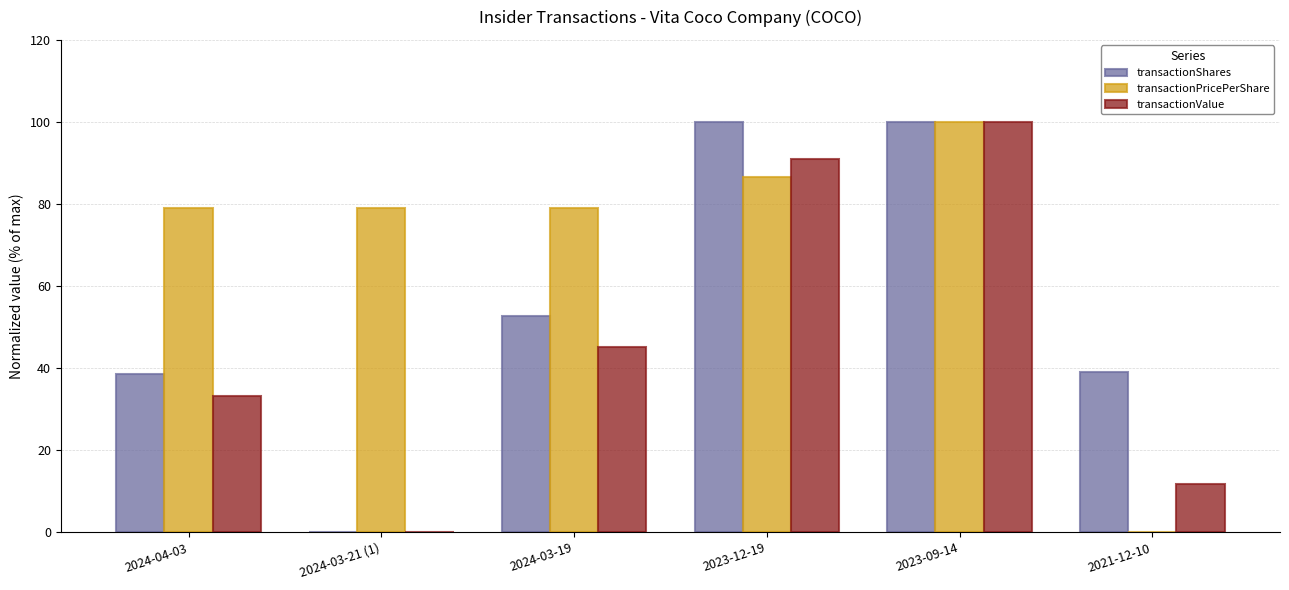

Does the chart contain stacked bars?

No